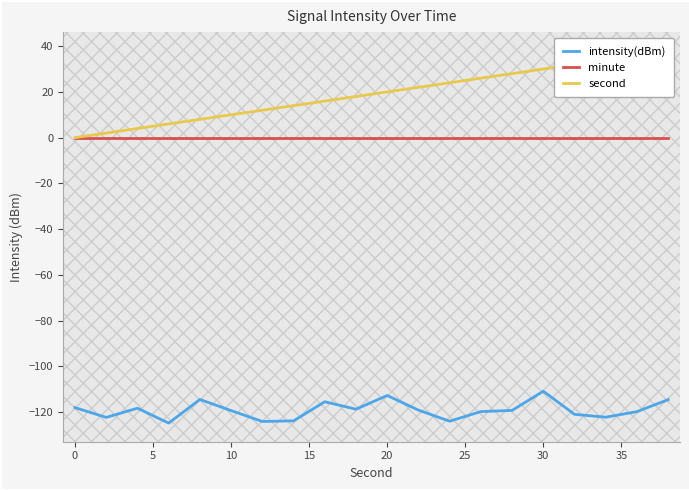

List the series in order of their peak value, lowest first.

intensity(dBm), minute, second